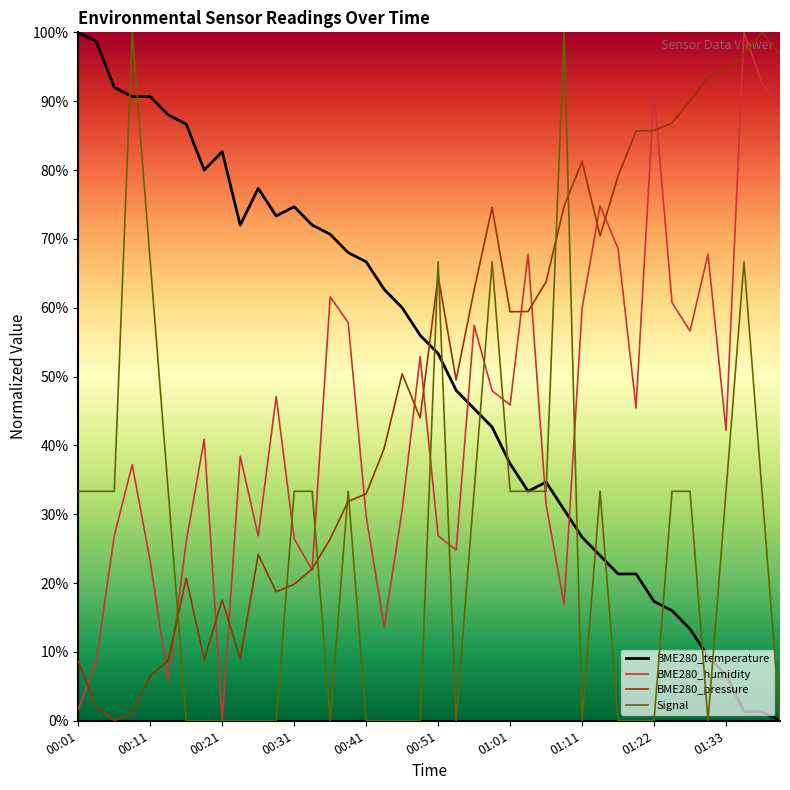

What is the maximum value for Signal?

100.0